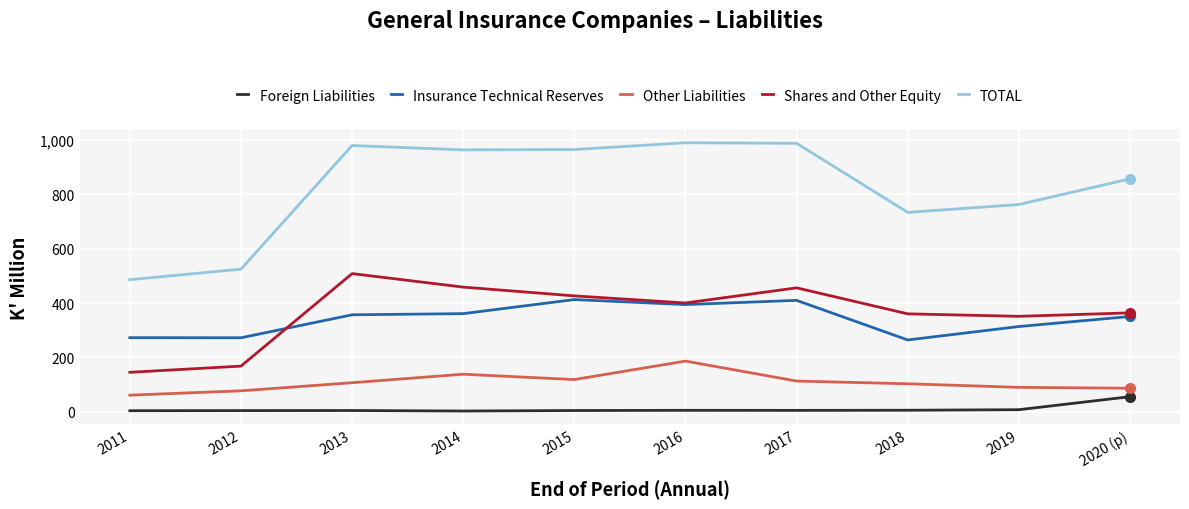

At which category does TOTAL reach its first local peak?

2013